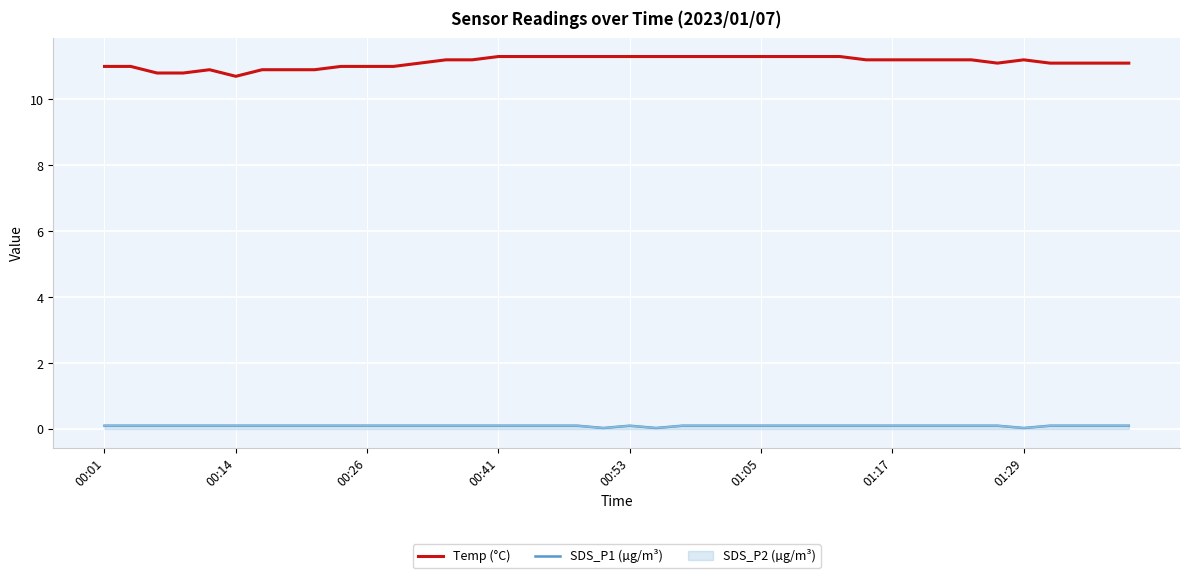

Is it true that Temp (°C) equals 11.3 at 00:53?

True